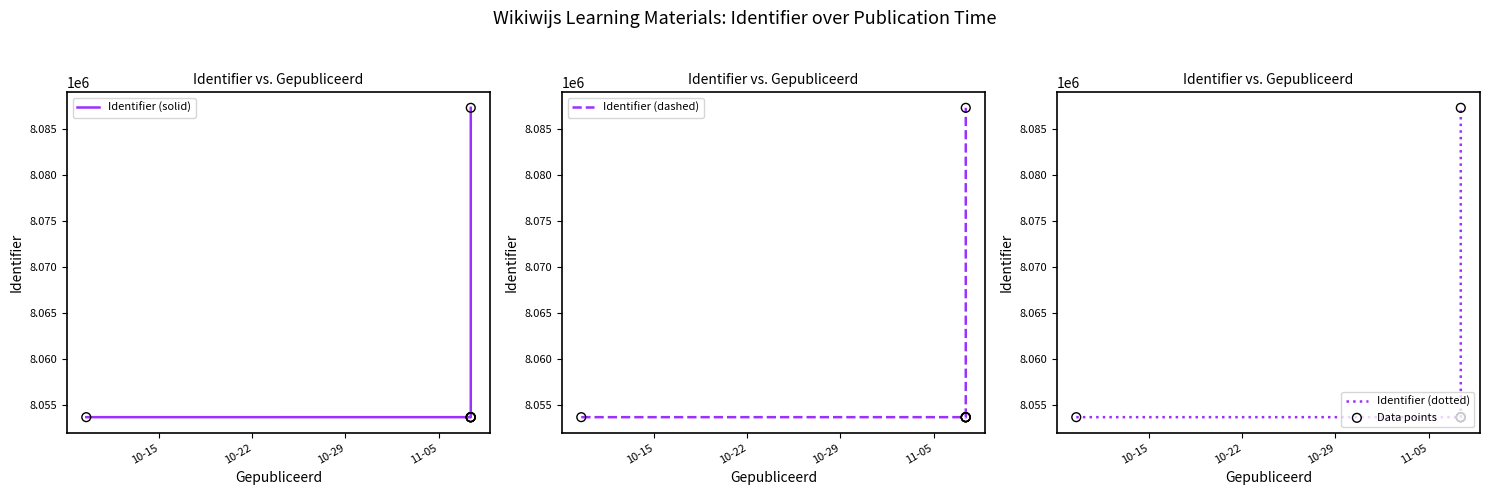

Which series has the largest total across all categories?

Identifier (solid)